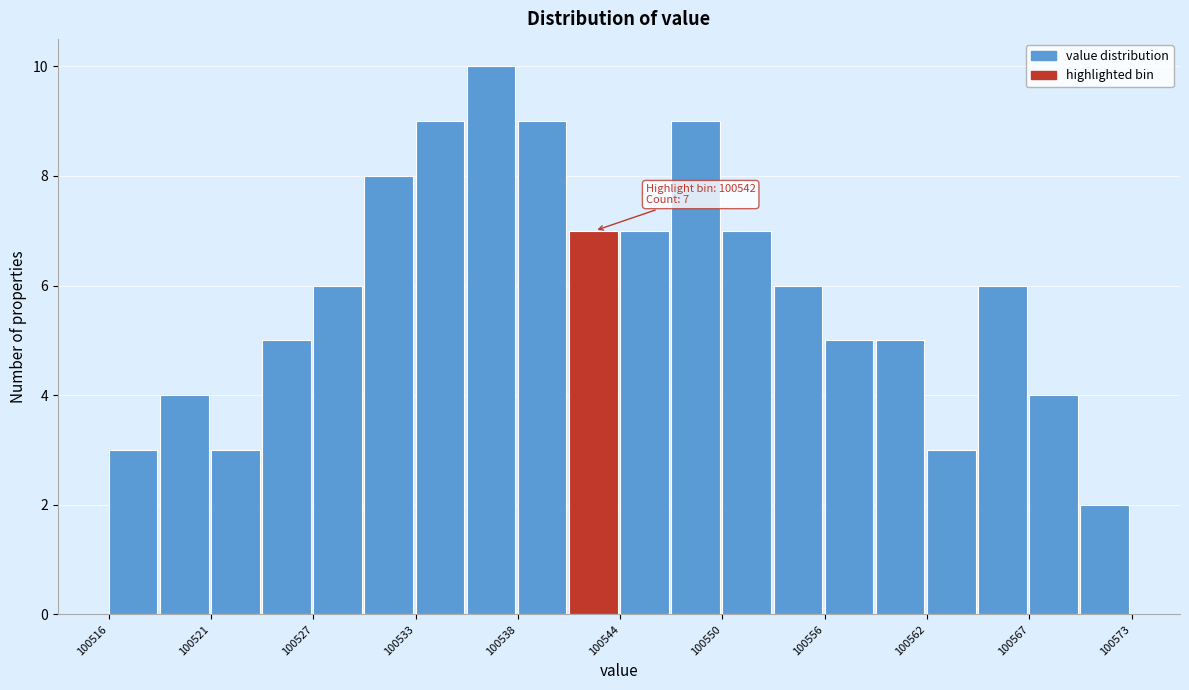

Read against the x-axis, roughly where is the centre of the tallest bar?

100537